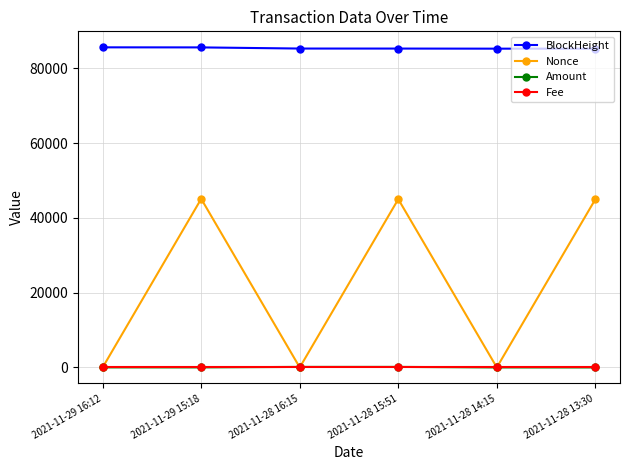

True or false: Amount and BlockHeight intersect in this chart.

False